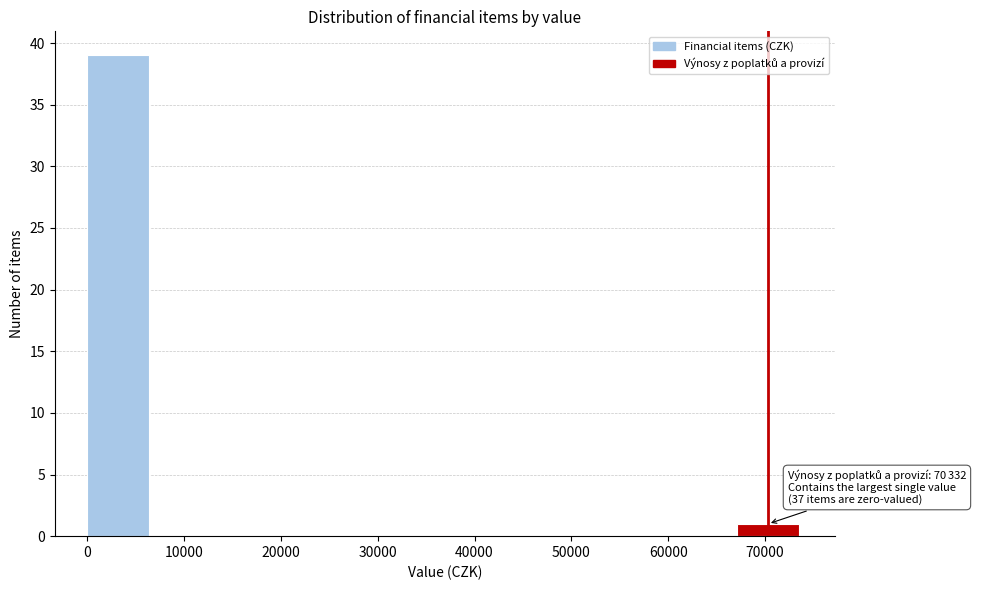

Over which range of the x-axis is the bar tallest?

0 to 7000